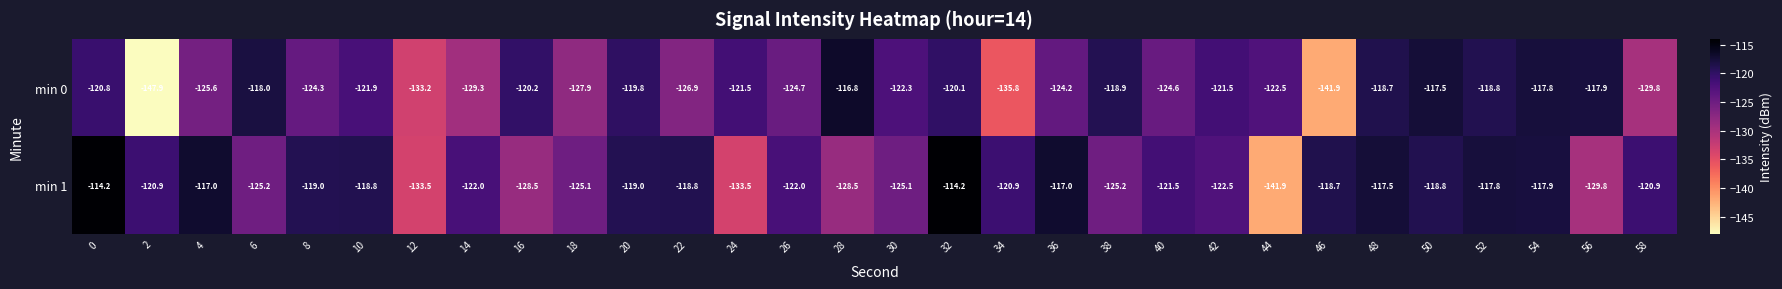

What is the greatest value displayed?

-114.2